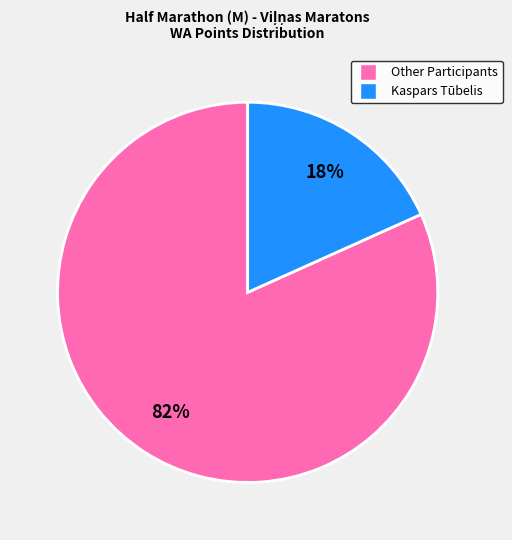

Rank the categories by value from highest to lowest.

Other Participants, Kaspars Tūbelis